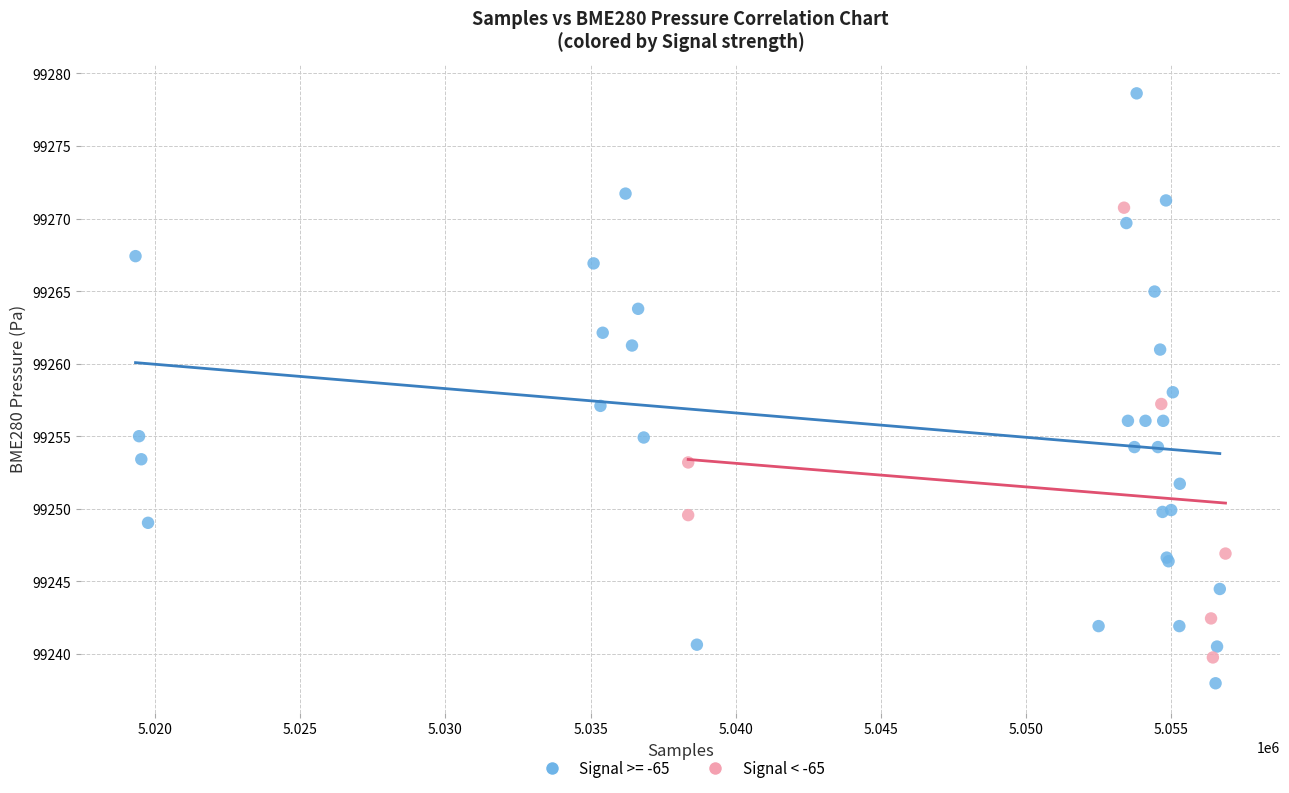

Which series reaches the maximum Y coordinate?

Signal >= -65